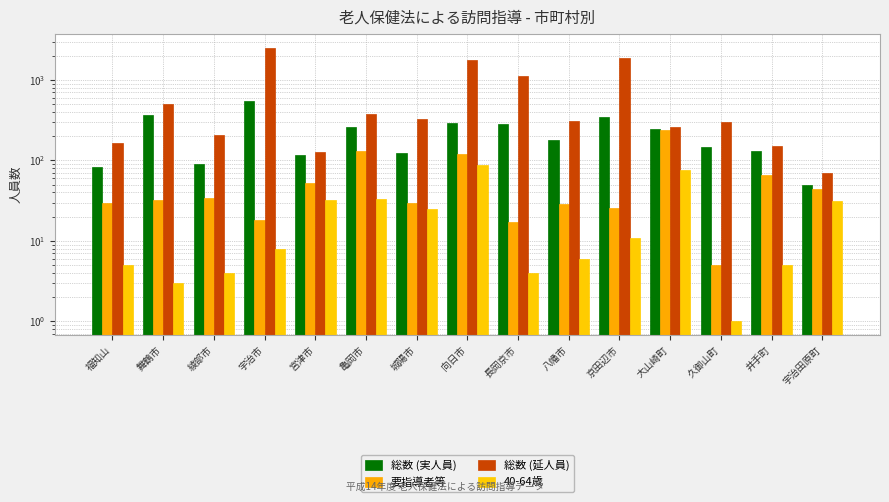

What is the total value across all series at 綾部市?

339